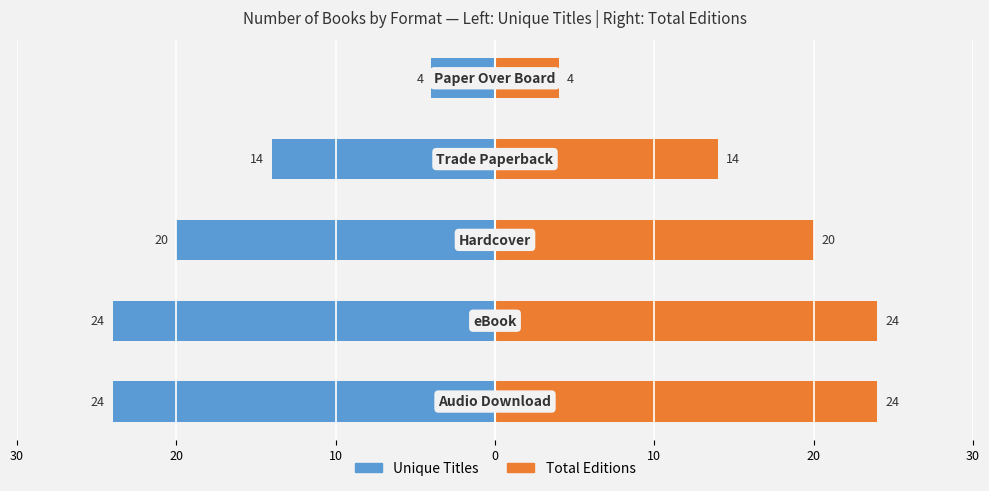

Between 0 and 10, which series saw the biggest shift?

Unique Titles